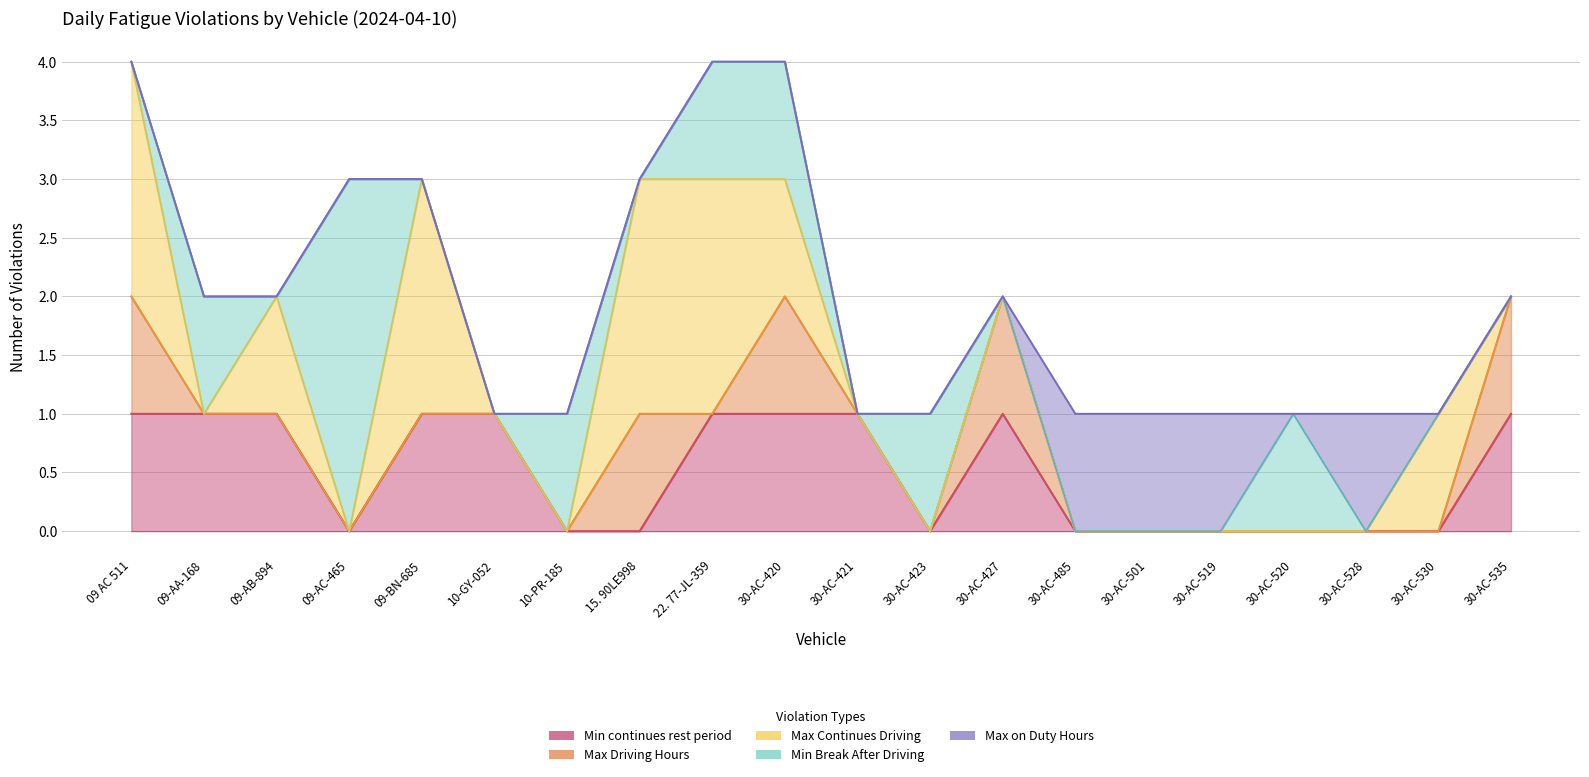

What is the sum of all Max on Duty Hours values?

4